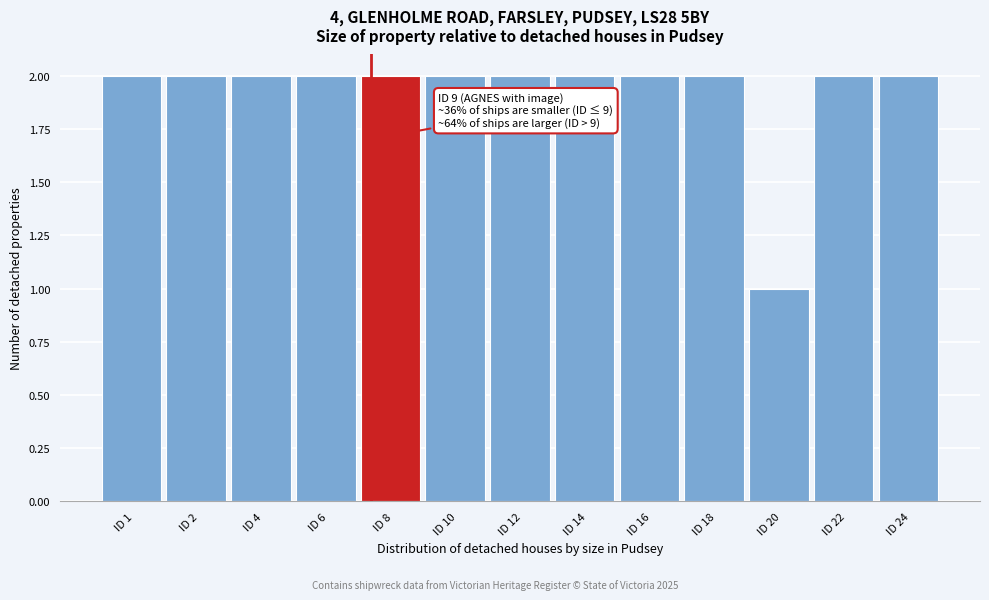

Reading left to right, transcribe all the data shown in this chart.

ID 1=2	ID 2=2	ID 4=2	ID 6=2	ID 8=2	ID 10=2	ID 12=2	ID 14=2	ID 16=2	ID 18=2	ID 20=1	ID 22=2	ID 24=2